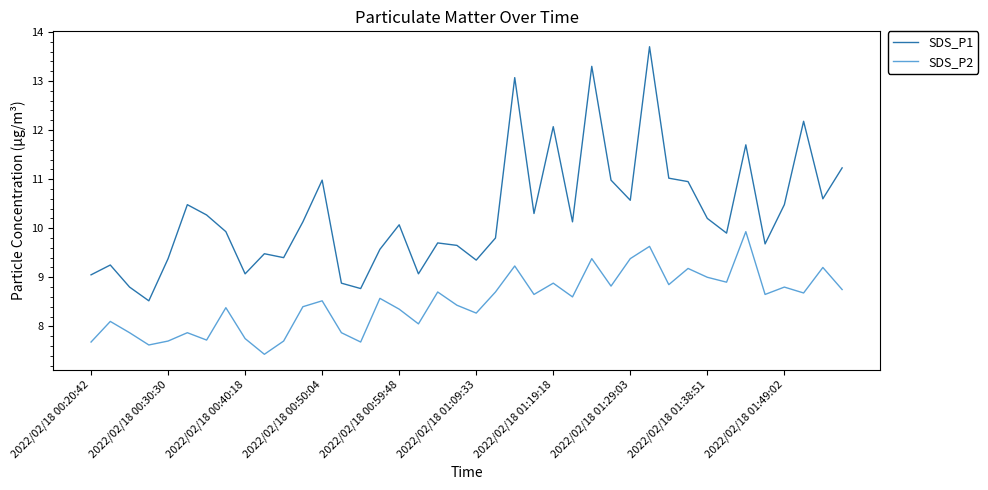

What is the maximum value shown in the chart?

13.7